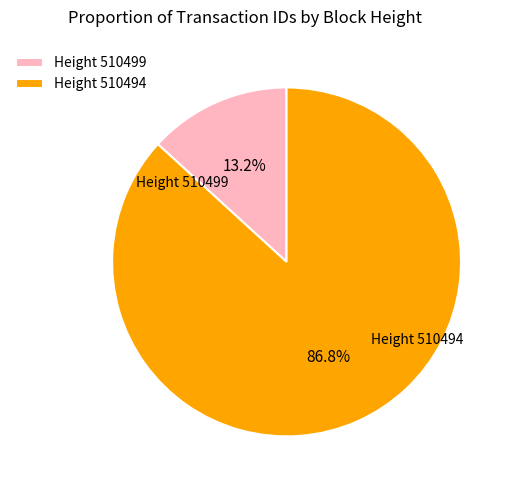

Is there any slice that represents more than half of the pie?

Yes